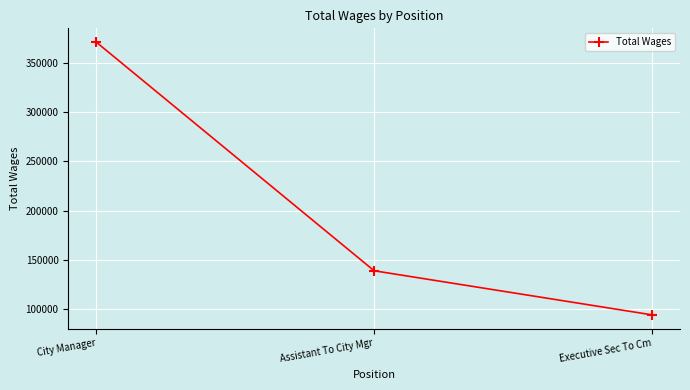

Between Assistant To City Mgr and City Manager, which is larger?

City Manager